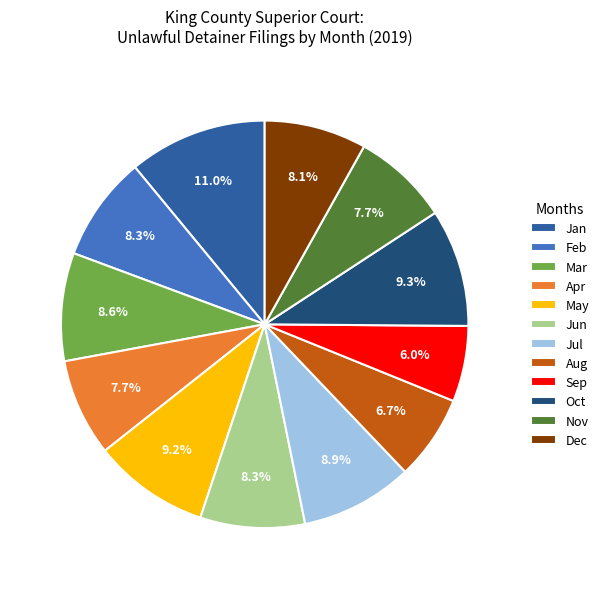

Which slice is the smallest?

Sep